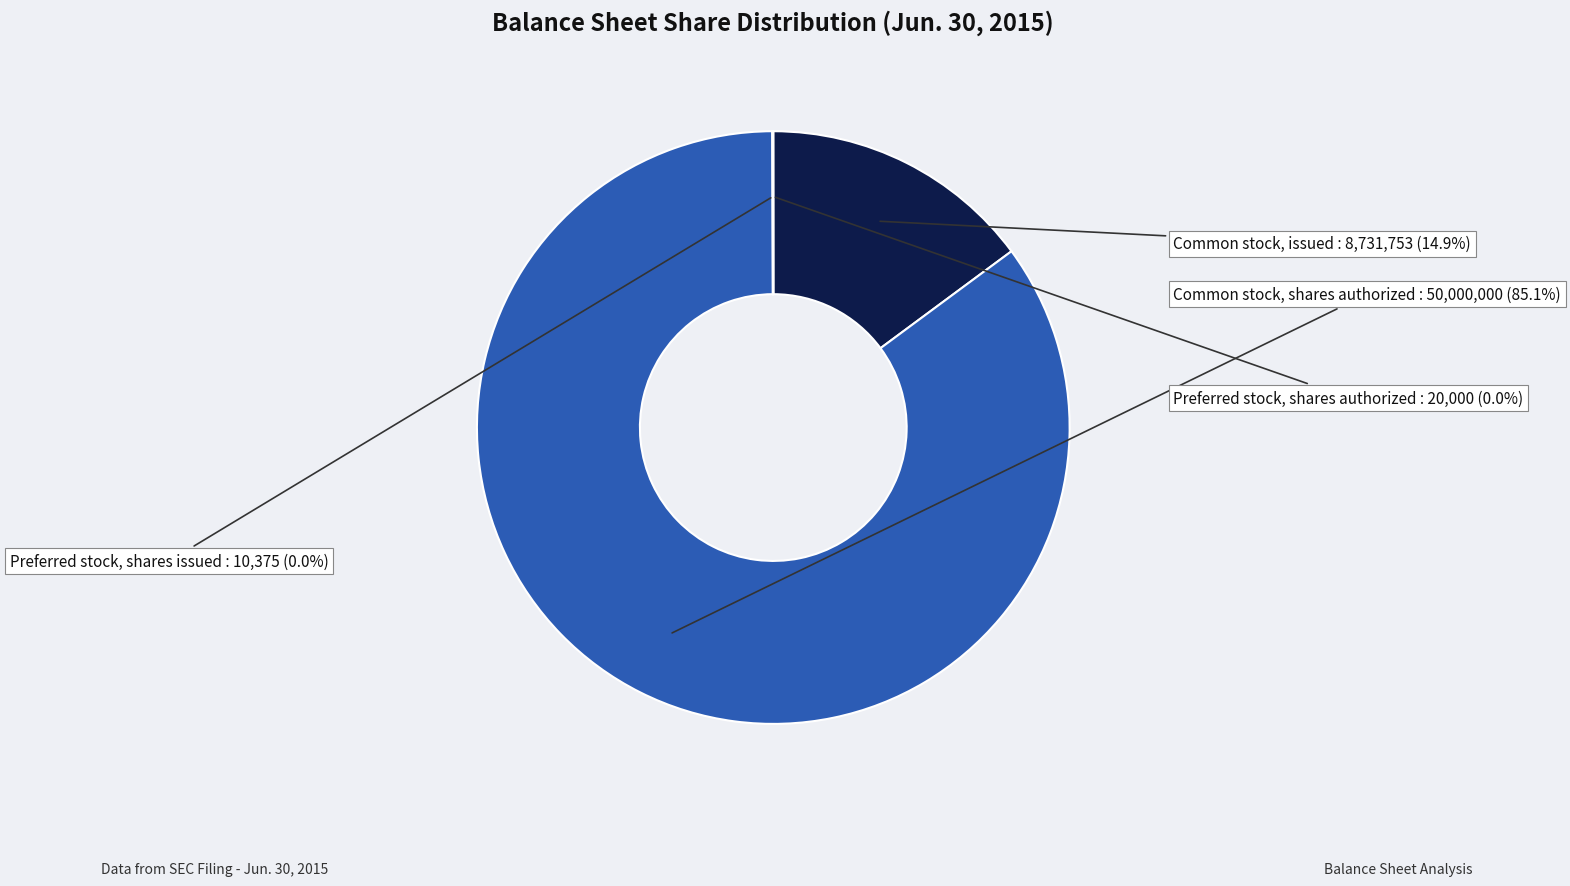

What is the largest slice in the pie chart?

Common stock, shares authorized